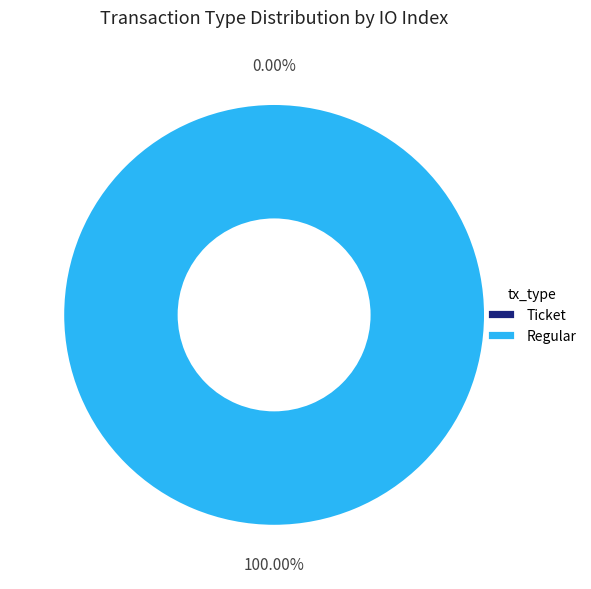

Which slice is the largest?

Regular